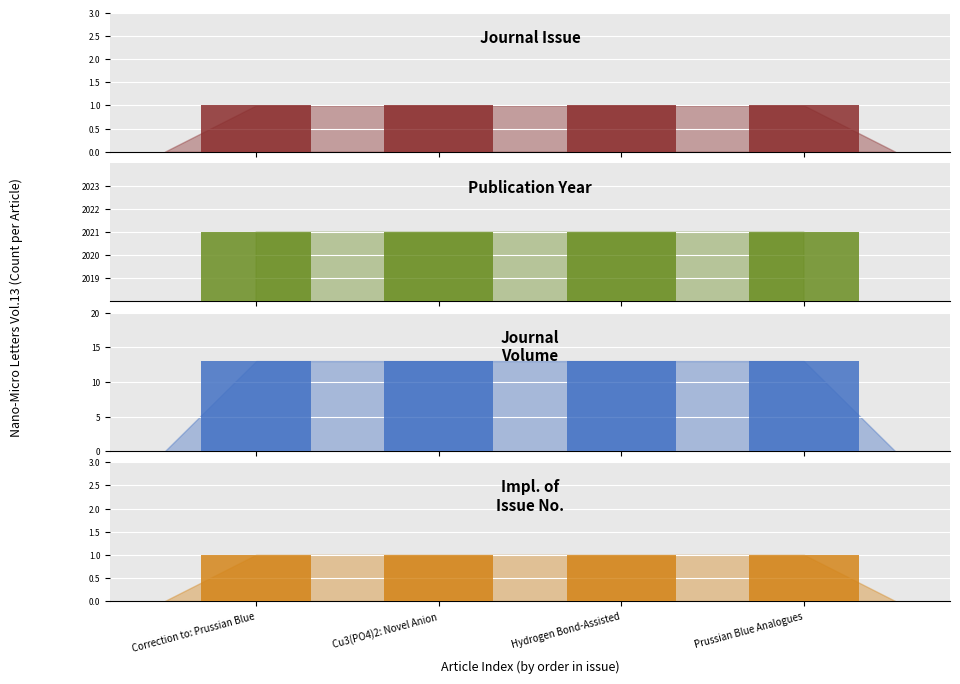

True or false: Journal
Volume has a value of 13 at Cu3(PO4)2: Novel Anion.

True